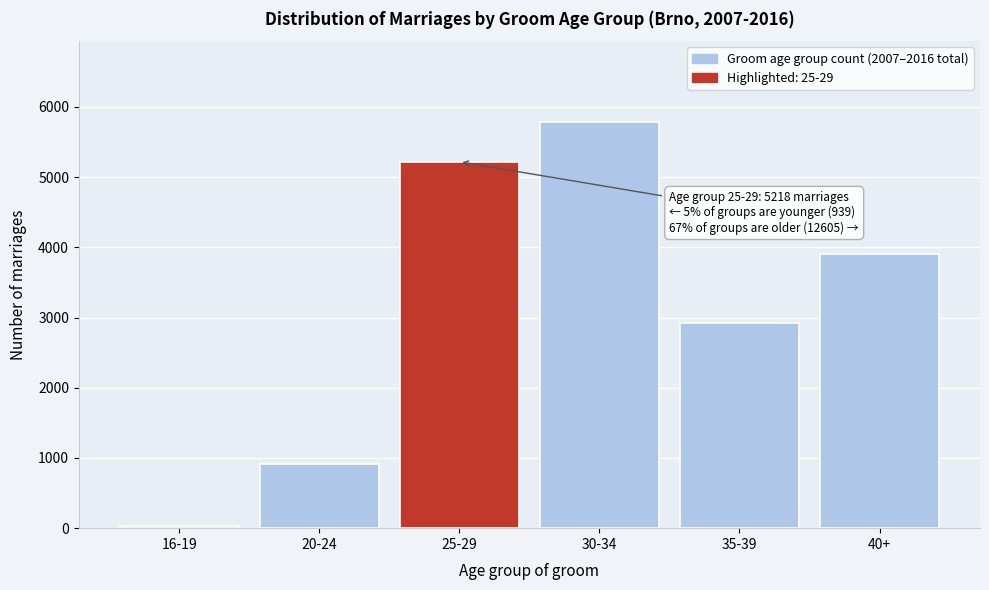

Reading left to right, extract all data points from this chart.

26	913	5218	5780	2918	3907